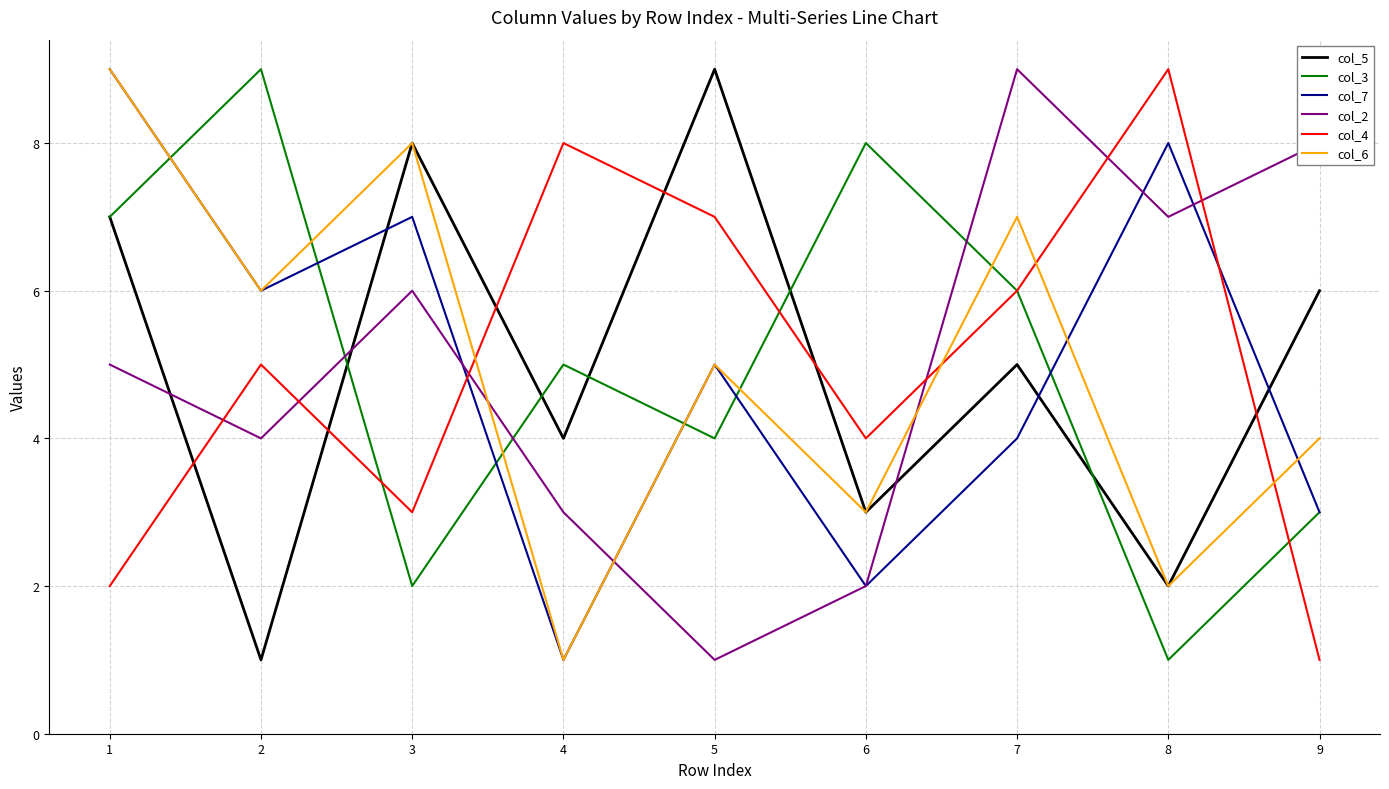

What is the difference between the col_6 values at 2 and 9?

2